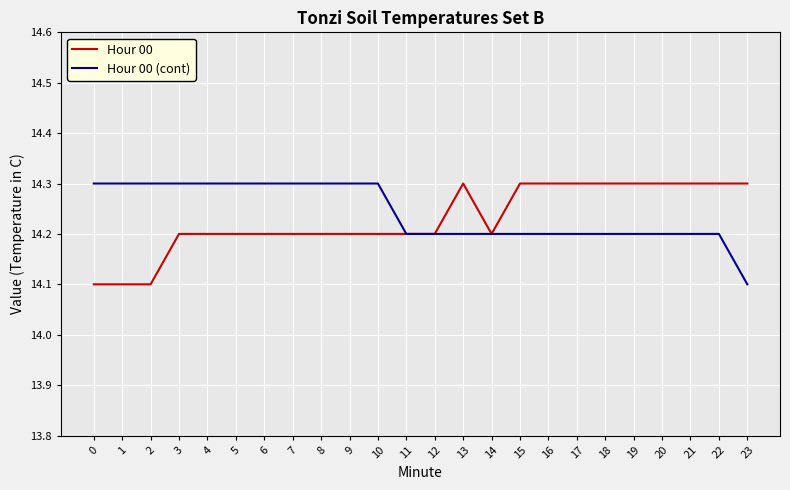

What is the approximate value of Hour 00 (cont) at 3?

14.3